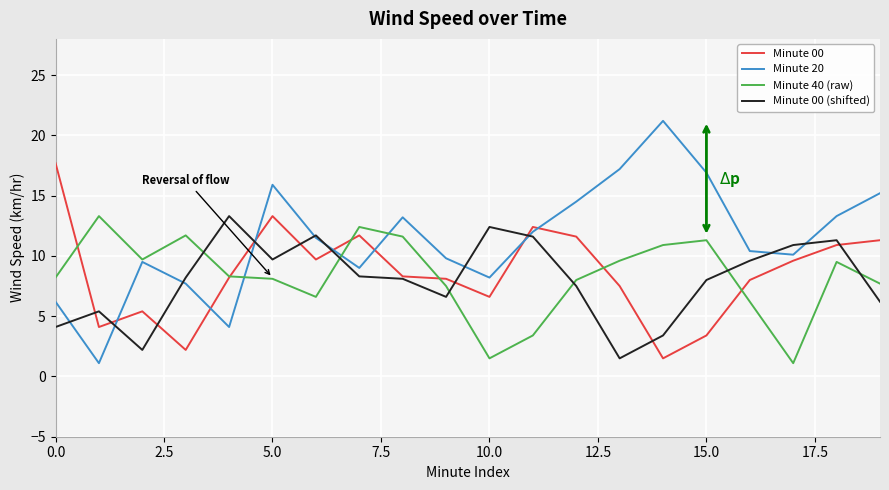

Which series has the widest spread of values?

Minute 20